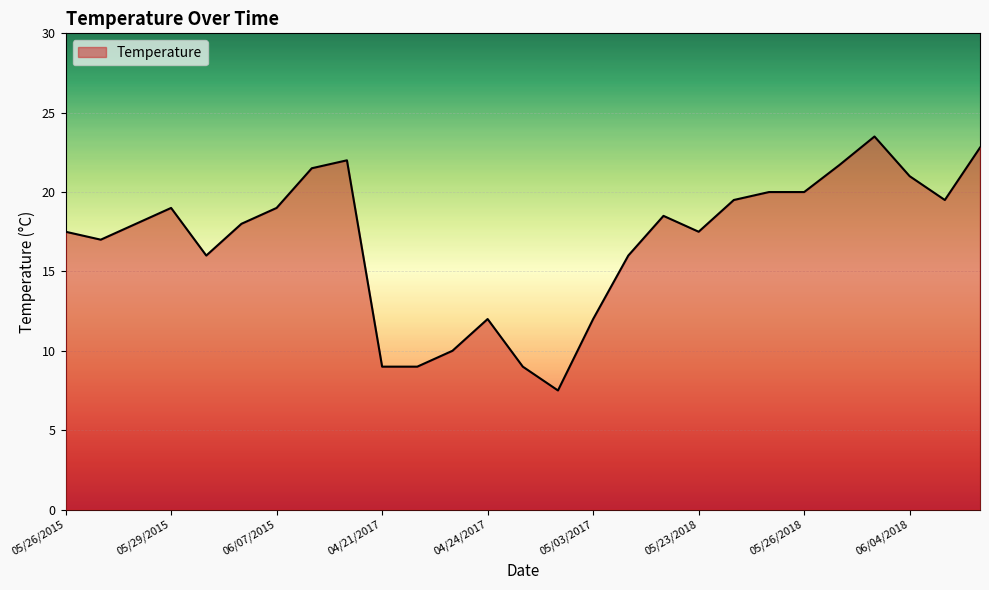

Reading left to right, transcribe all the data shown in this chart.

17.5	17.0	18.0	19.0	16.0	18.0	19.0	21.5	22.0	9.0	9.0	10.0	12.0	9.0	7.5	12.0	16.0	18.5	17.5	19.5	20.0	20.0	21.7	23.5	21.0	19.5	22.8